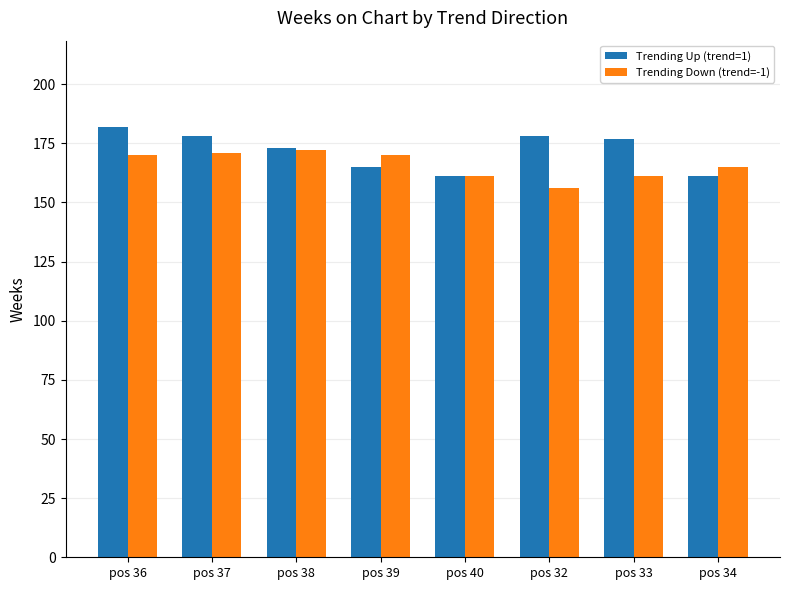

True or false: Trending Up (trend=1) has a value of 178 at pos 32.

True